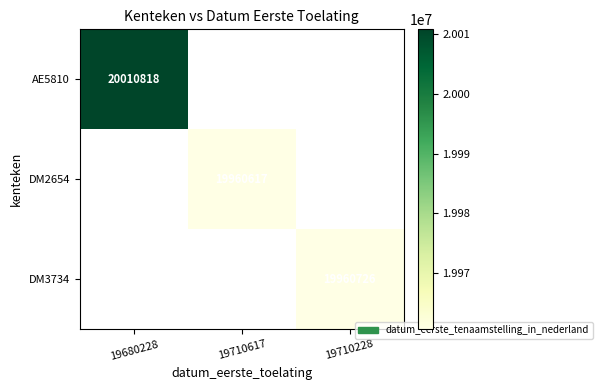

Between 19710228 and 19710617, which is larger?

19710617